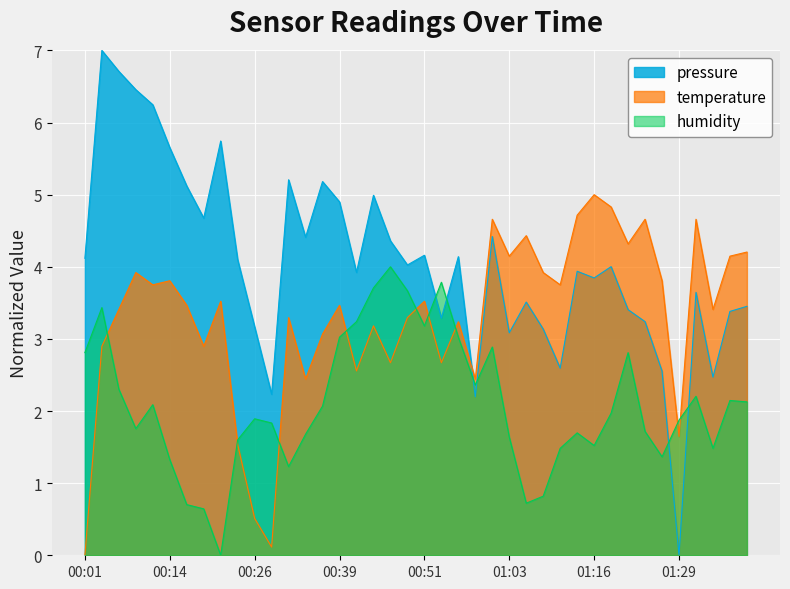

What is the label of the 25th point from the right?

00:39